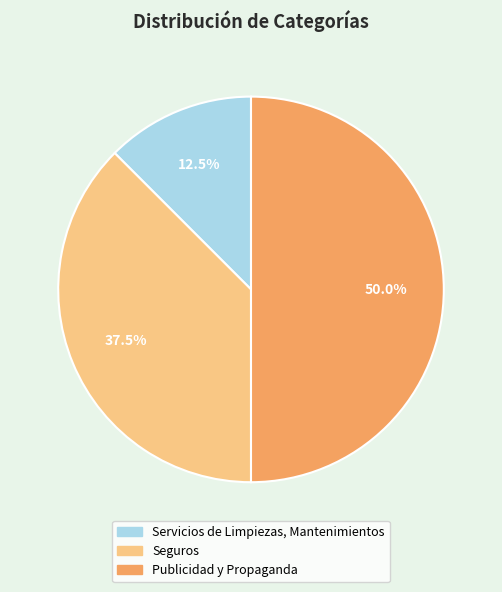

Rank the categories by value from lowest to highest.

Servicios de Limpiezas, Mantenimientos, Seguros, Publicidad y Propaganda